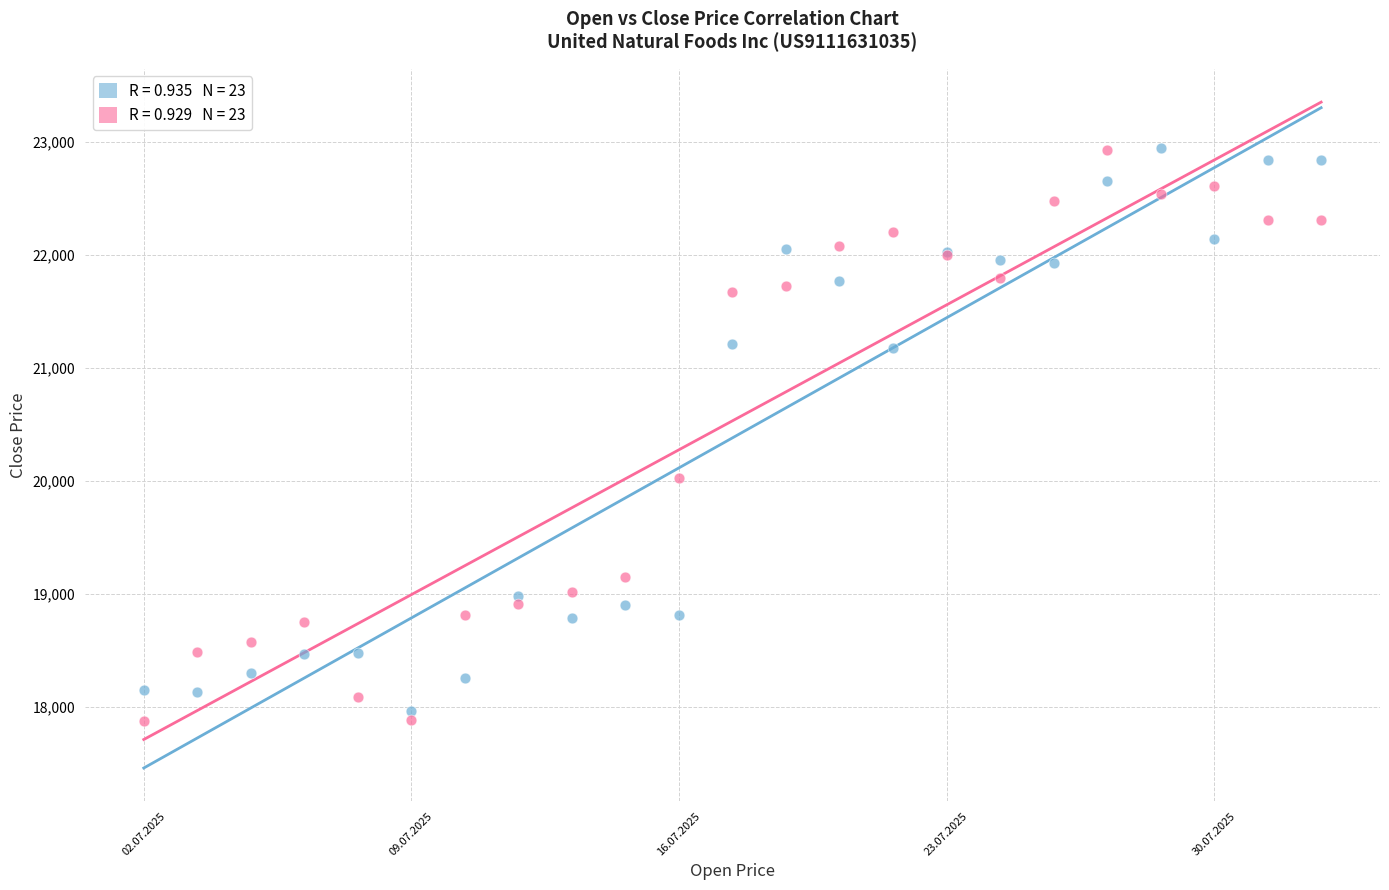

Across all series, what Y value is closest to 20413?

20023